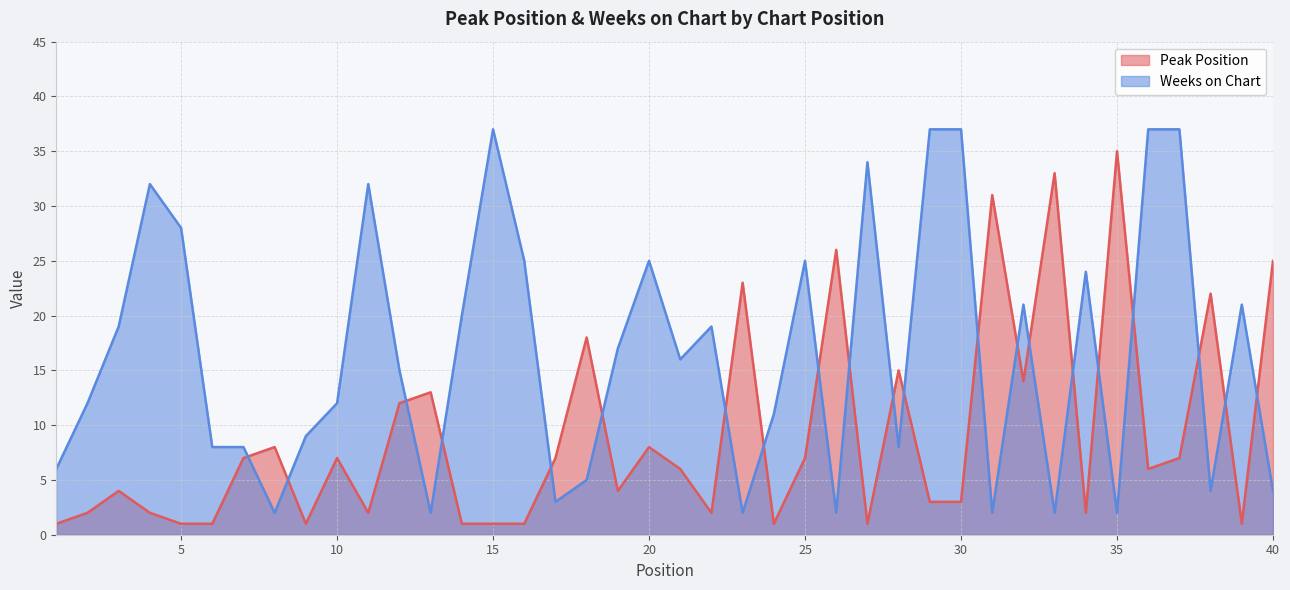

Which has a higher value, 39 or 13?

13